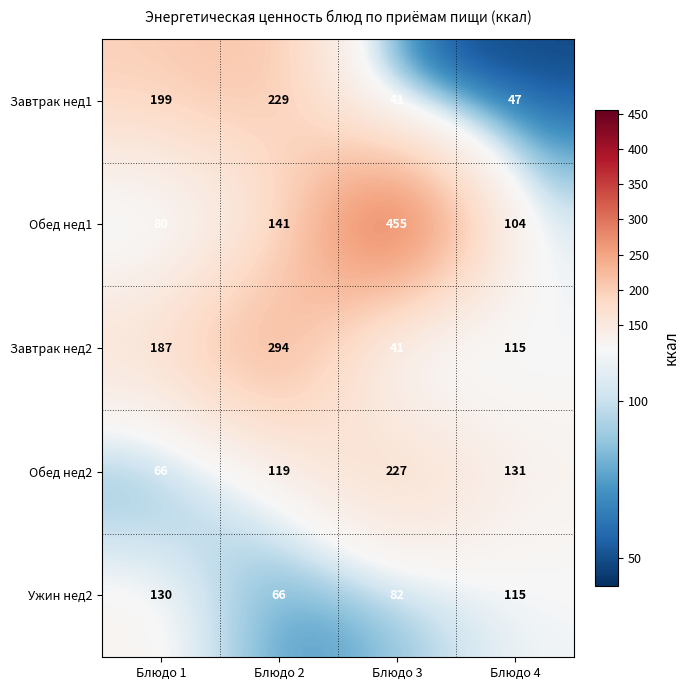

Which series has the largest total across all categories?

Обед нед1